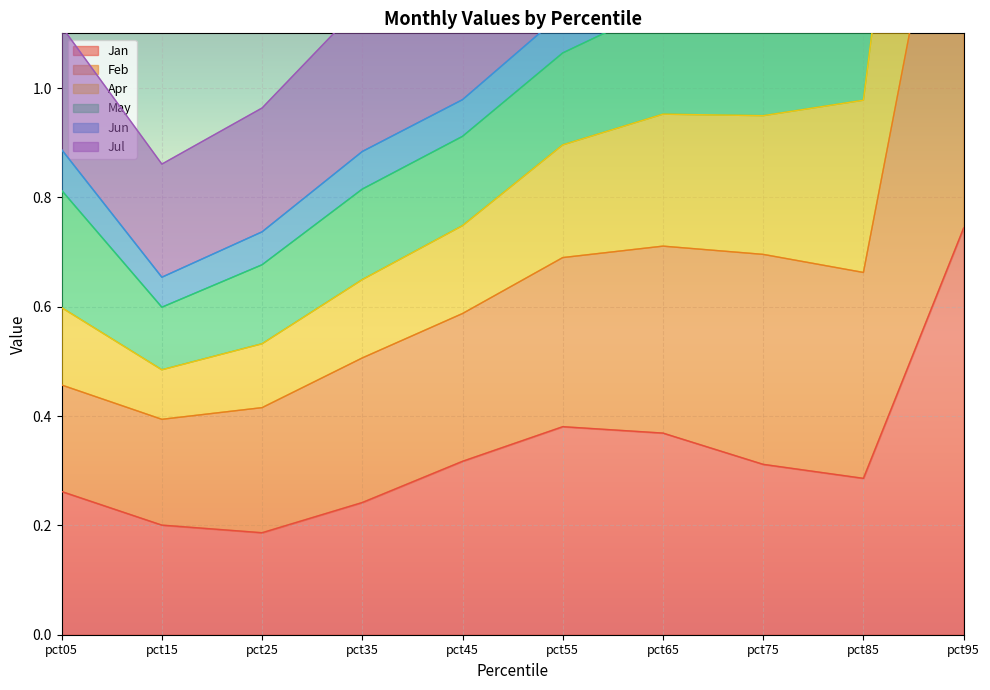

True or false: Apr and Jan cross at least once.

False